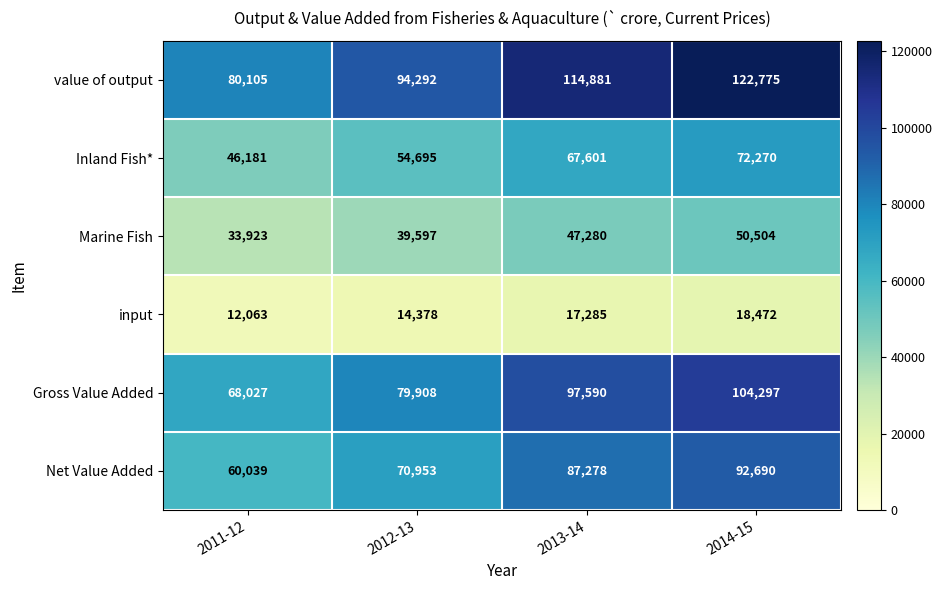

The value of Inland Fish* at 2013-14 is 67601. True or false?

True